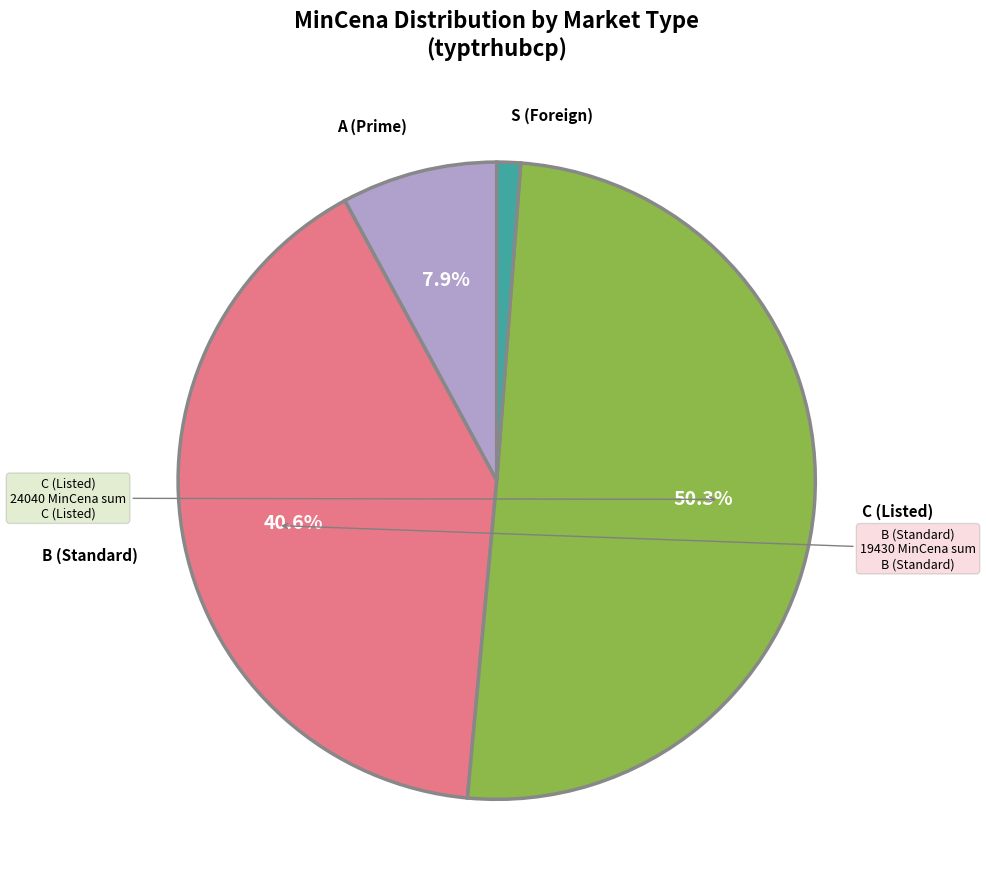

To the nearest percent, what is the difference between the largest and smallest slice percentages?

49%